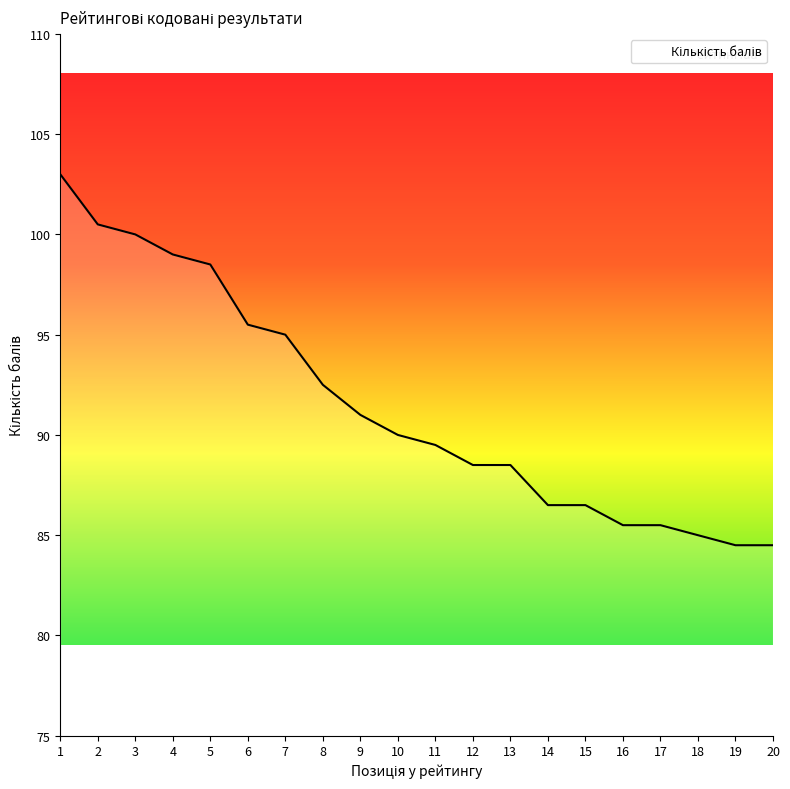

What is the smallest value displayed?

84.5